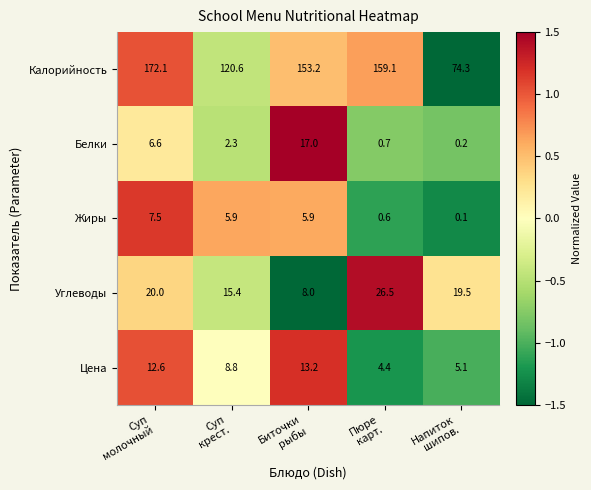

At which category does the chart reach its peak across all series?

Суп
молочный